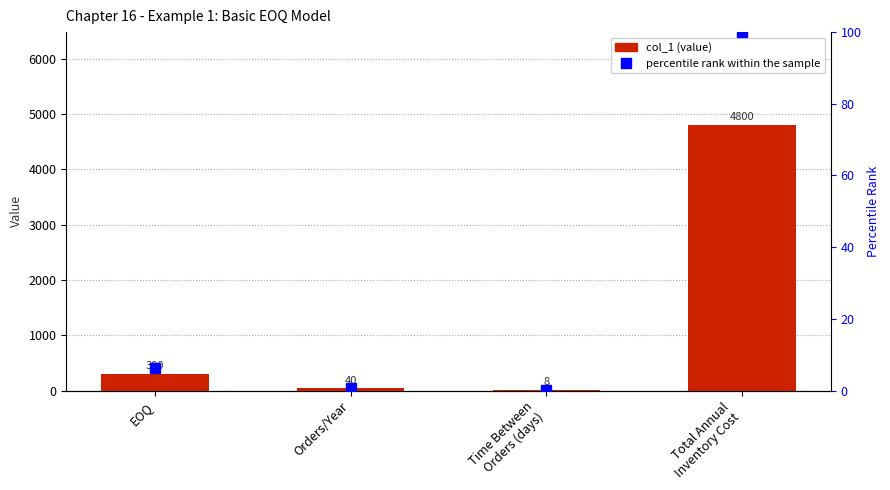

The percentile rank within the sample series shows 145.7 at Total Annual
Inventory Cost. True or false?

False